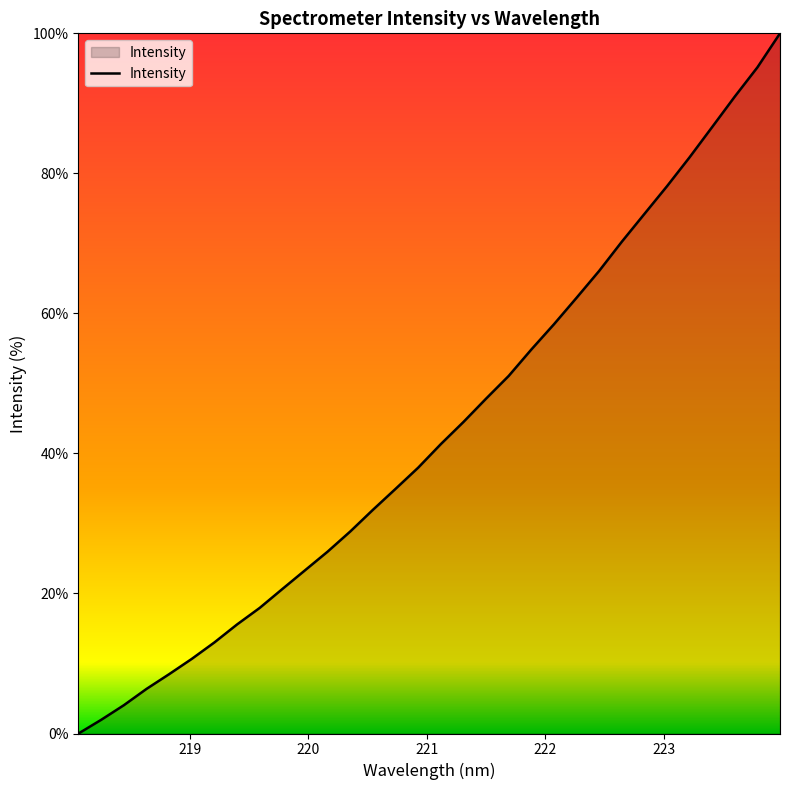

What is the difference between the maximum and minimum values?

100.0